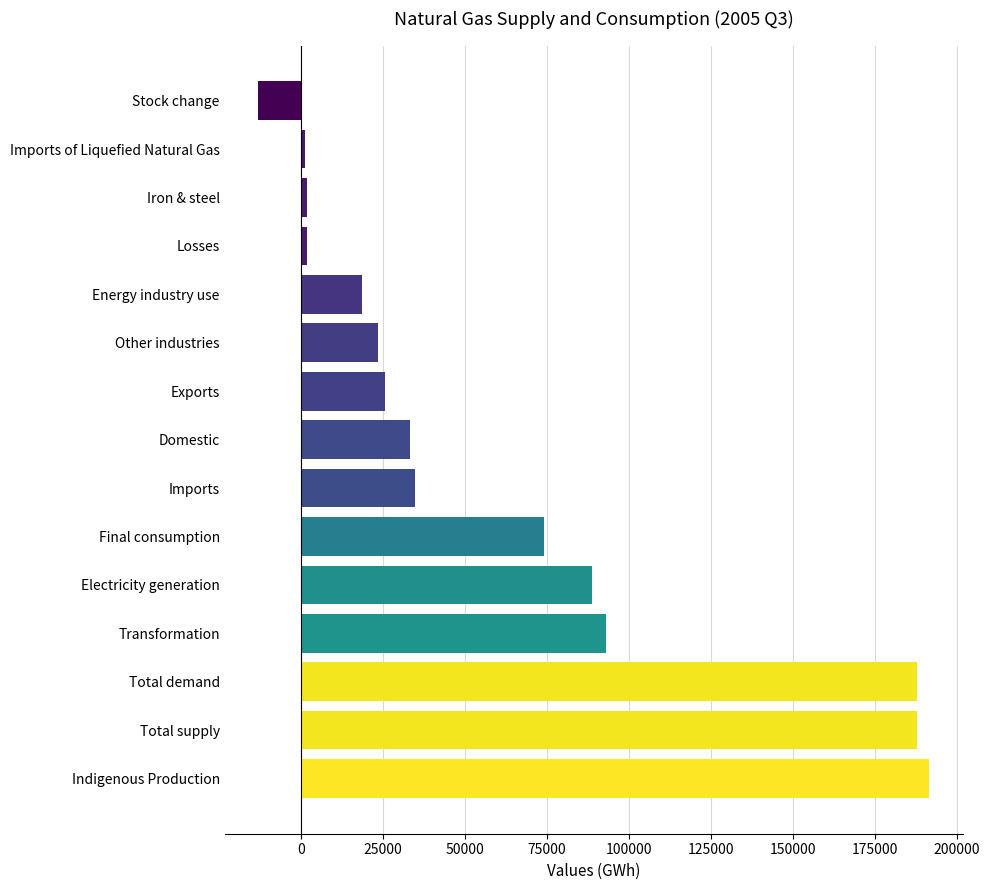

How many series are shown in this chart?

1